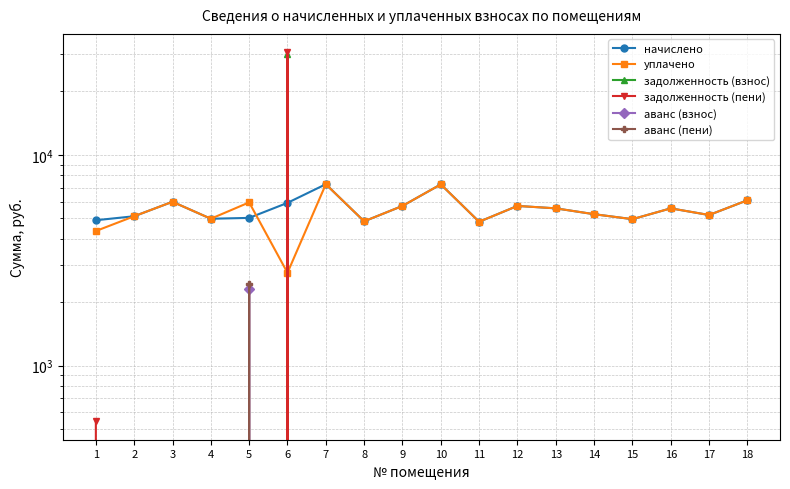

Reading left to right, what are all the values shown in this chart?

начислено: 4896.0	5114.9	5990.5	4976.6	5022.8	5921.2	7257.6	4838.4	5725.4	7246.1	4815.4	5725.4	5575.7	5230.2	4953.7	5575.7	5184.0	6092.5
уплачено: 4352.0	5114.9	5990.5	4976.6	5950.0	2757.4	7257.6	4838.4	5725.4	7246.1	4815.4	5725.4	5575.7	5230.2	4953.7	5575.7	5184.0	6092.5
задолженность (взнос): 0.0	0.0	0.0	0.0	0.0	30082.9	0.0	0.0	0.0	0.0	0.0	0.0	0.0	0.0	0.0	0.0	0.0	0.0
задолженность (пени): 544.0	0.0	0.0	0.0	0.0	30678.5	0.0	0.0	0.0	0.0	0.0	0.0	0.0	0.0	0.0	0.0	0.0	0.0
аванс (взнос): 0.0	0.0	0.0	0.0	2302.3	0.0	0.0	0.0	0.0	0.0	0.0	0.0	0.0	0.0	0.0	0.0	0.0	0.0
аванс (пени): 0.0	0.0	0.0	0.0	2428.0	0.0	0.0	0.0	0.0	0.0	0.0	0.0	0.0	0.0	0.0	0.0	0.0	0.0